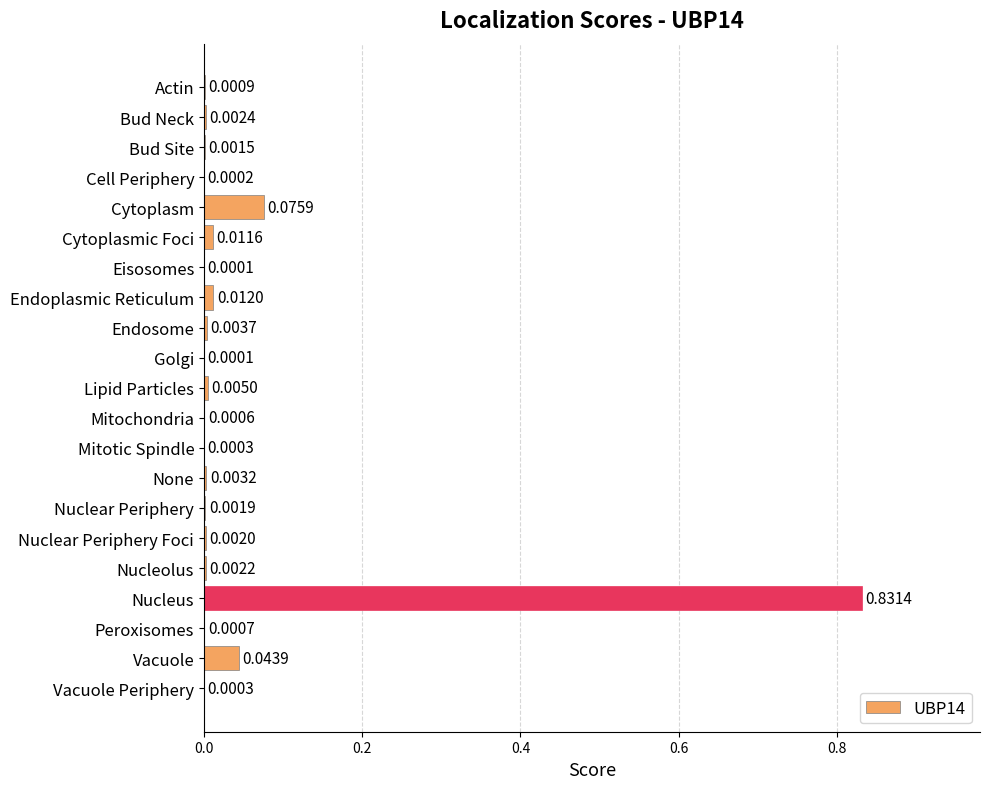

Which label corresponds to the largest value in the chart?

Nucleus